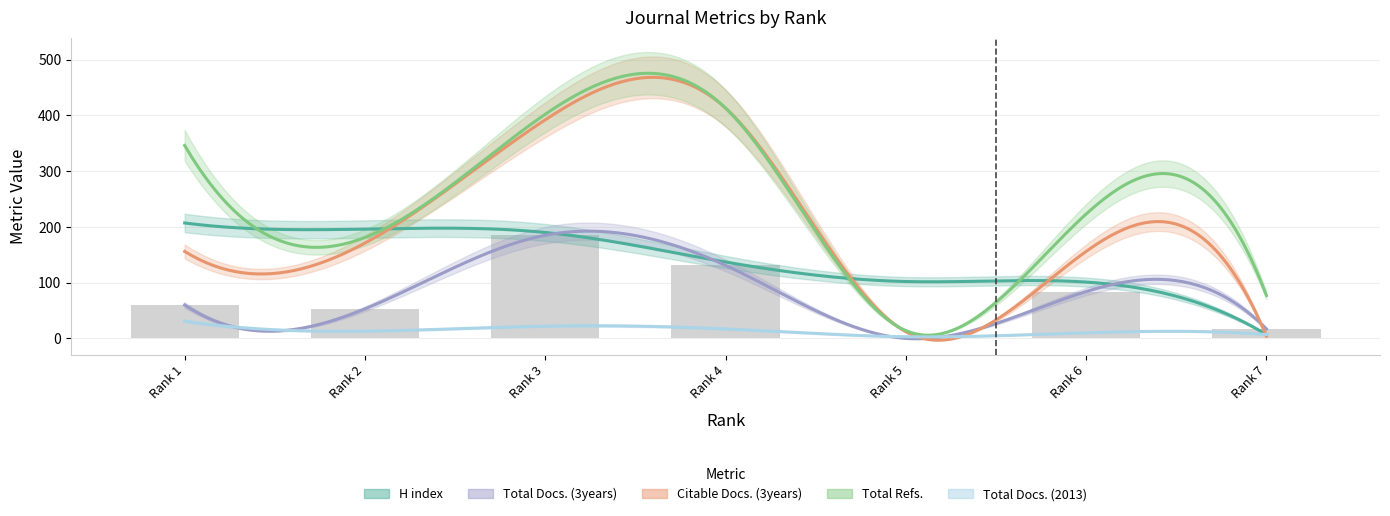

What is the sum of all Citable Docs. (3years) values?

1304